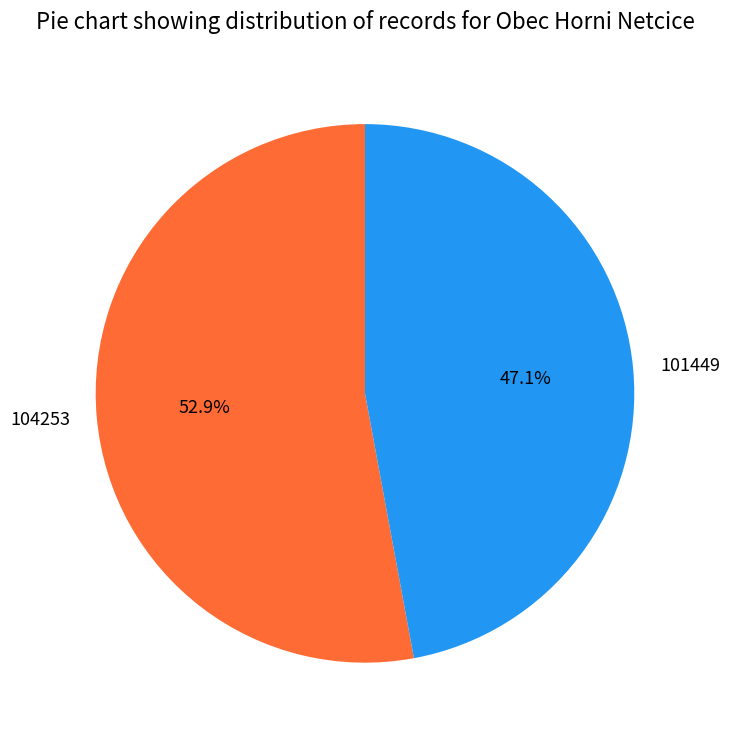

To the nearest percent, what is the average slice percentage?

50%